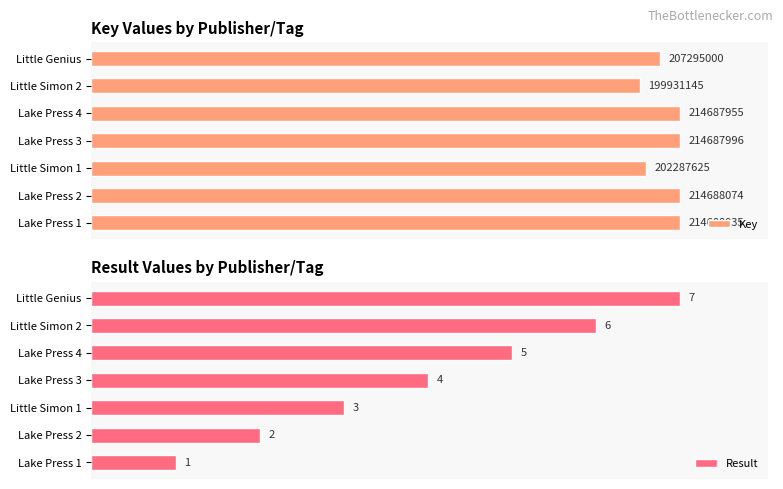

What are all the series names shown in the legend?

Key, Result